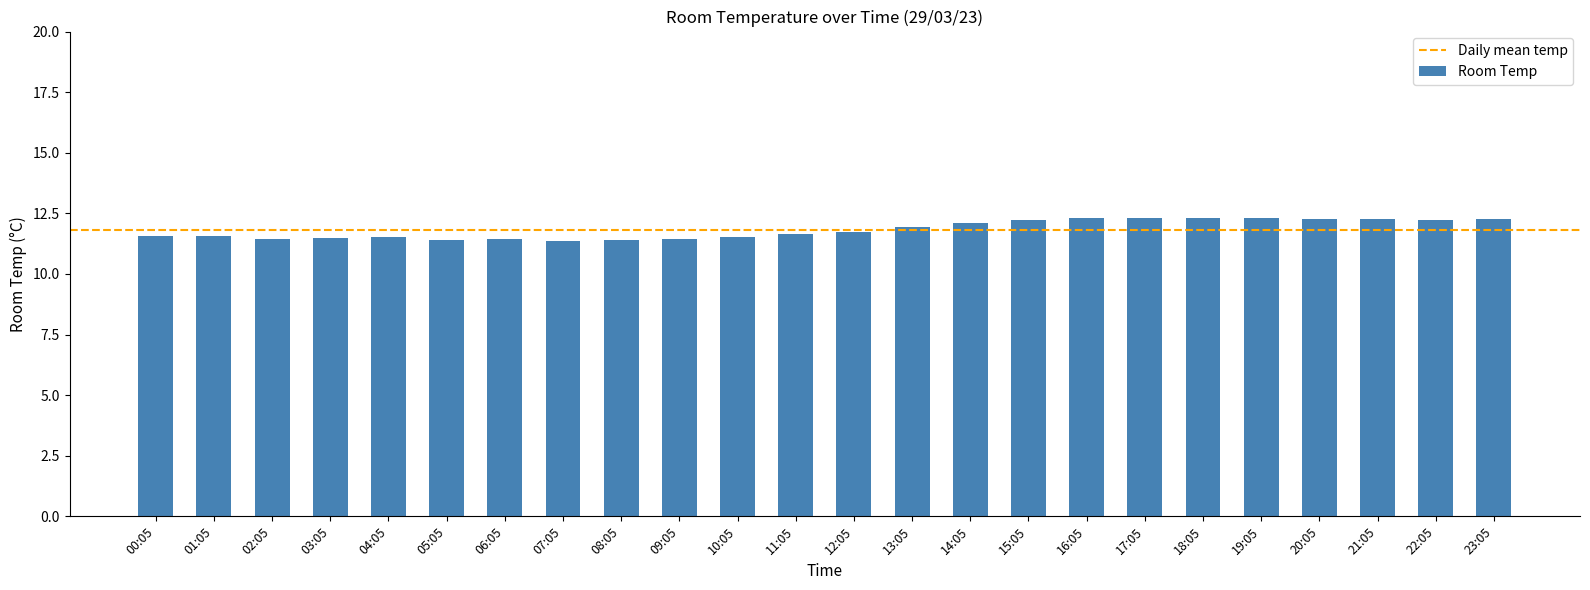

Count the number of categories in the chart.

24